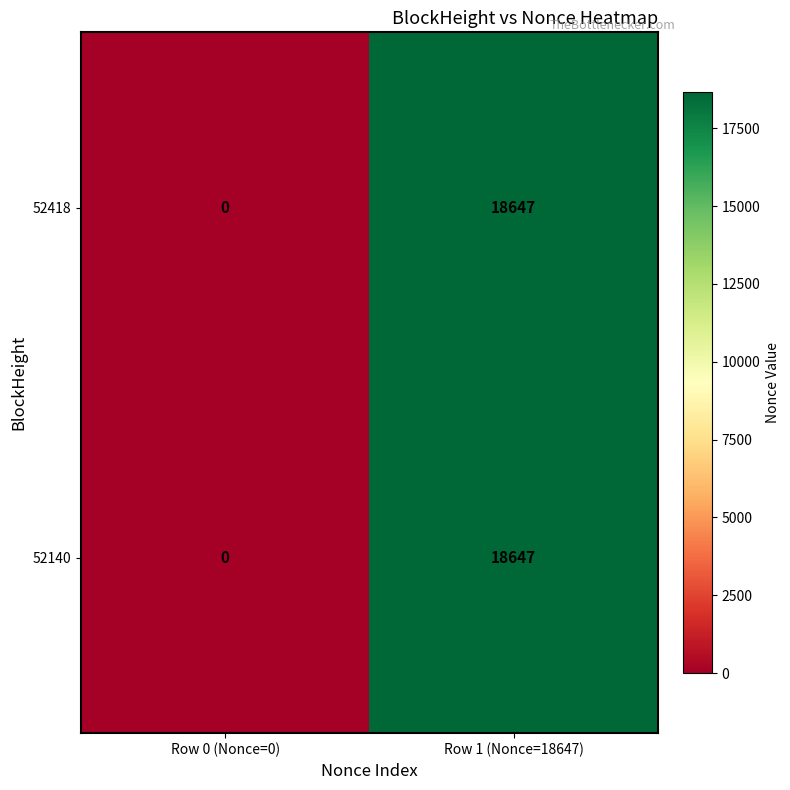

How many values in the 52140 series are below 18647?

1